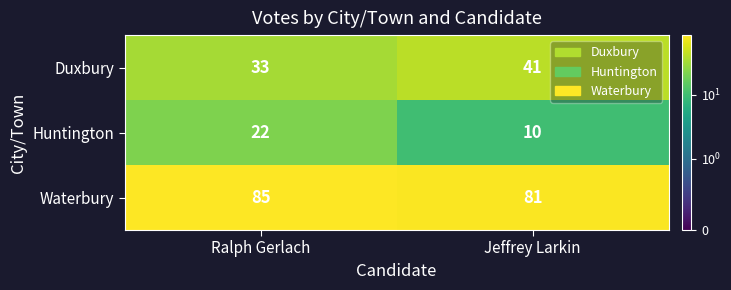

List the series in order of their overall mean, highest first.

Waterbury, Duxbury, Huntington